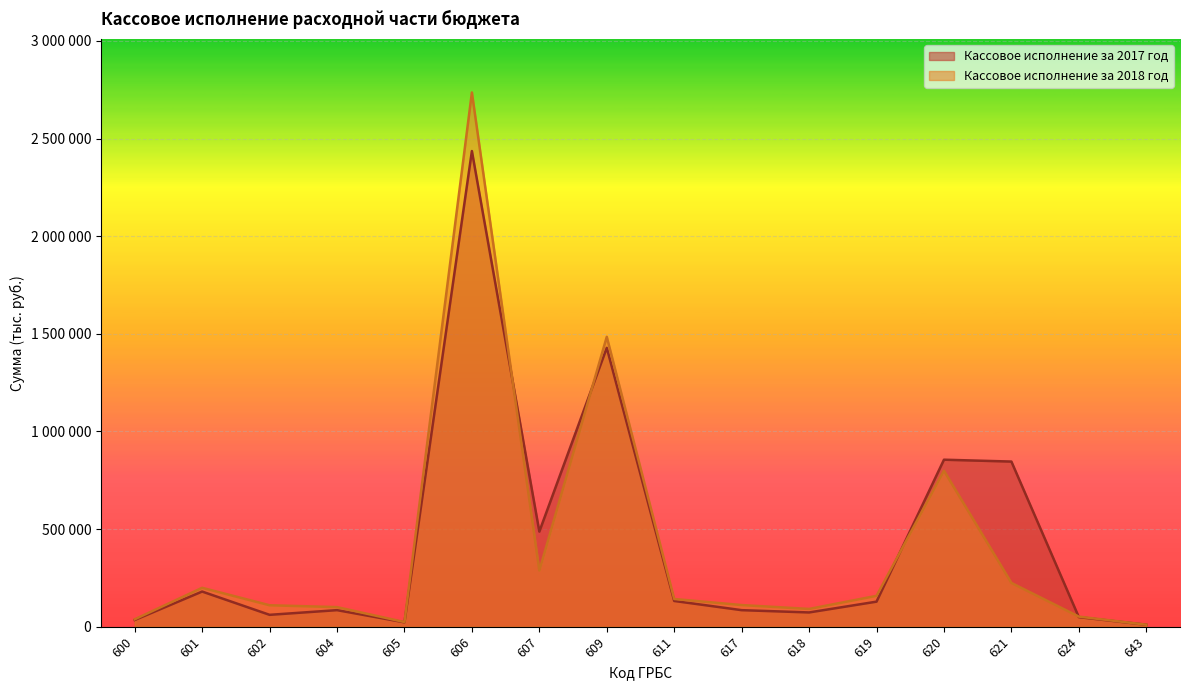

Where is Кассовое исполнение за 2018 год nearest to the value 1373043?

609